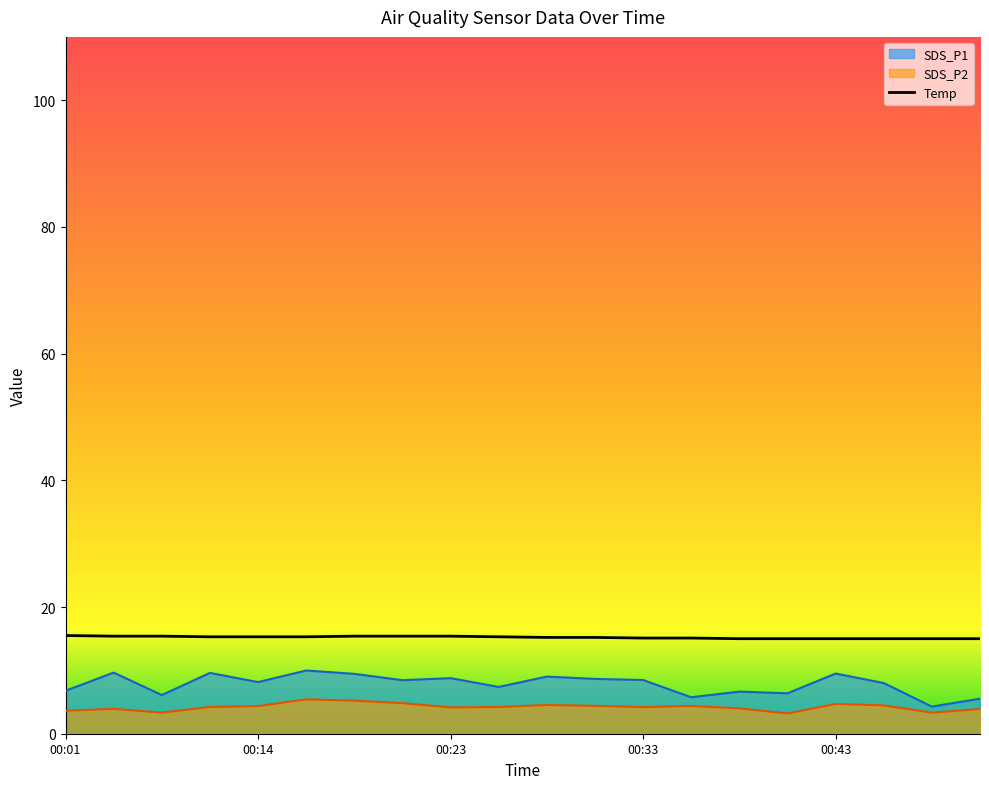

What is the difference between the maximum and minimum values in the Temp series?

0.5